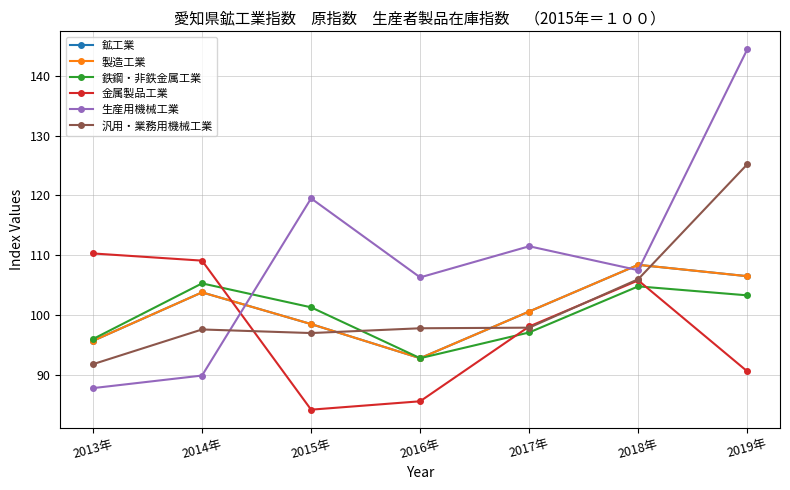

What is the difference between the 製造工業 values at 2017年 and 2019年?

5.9